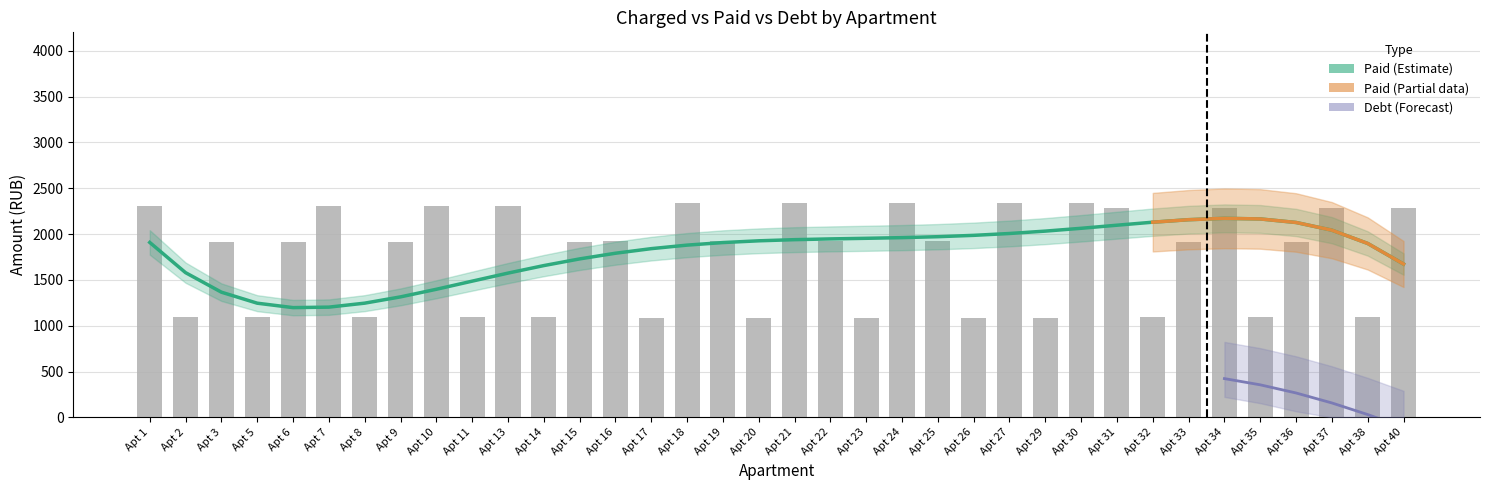

Which series changed the most between 2 and 21?

paid